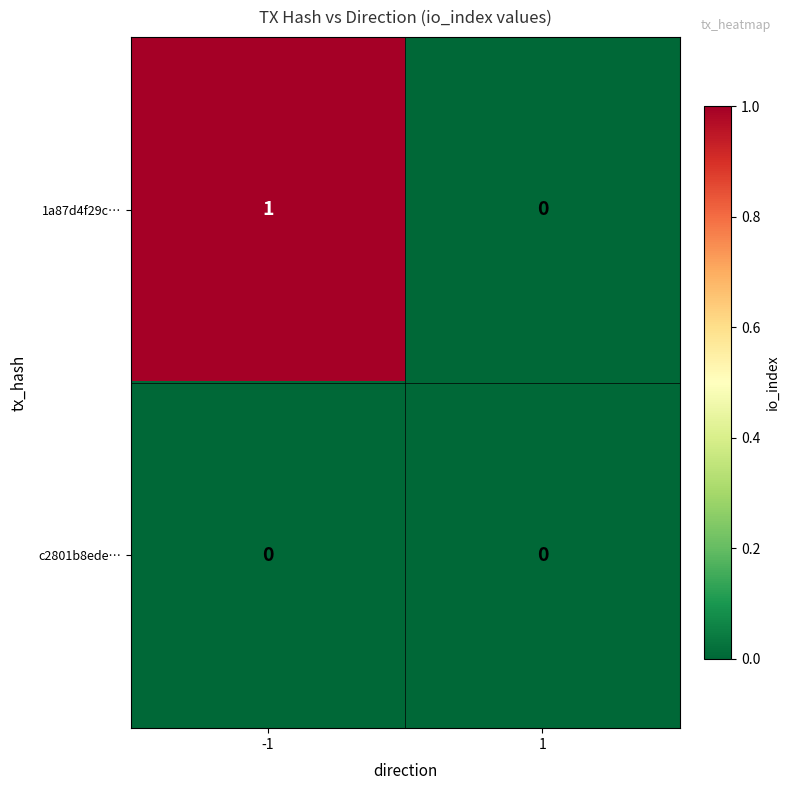

Which series has the largest total across all categories?

1a87d4f29c…